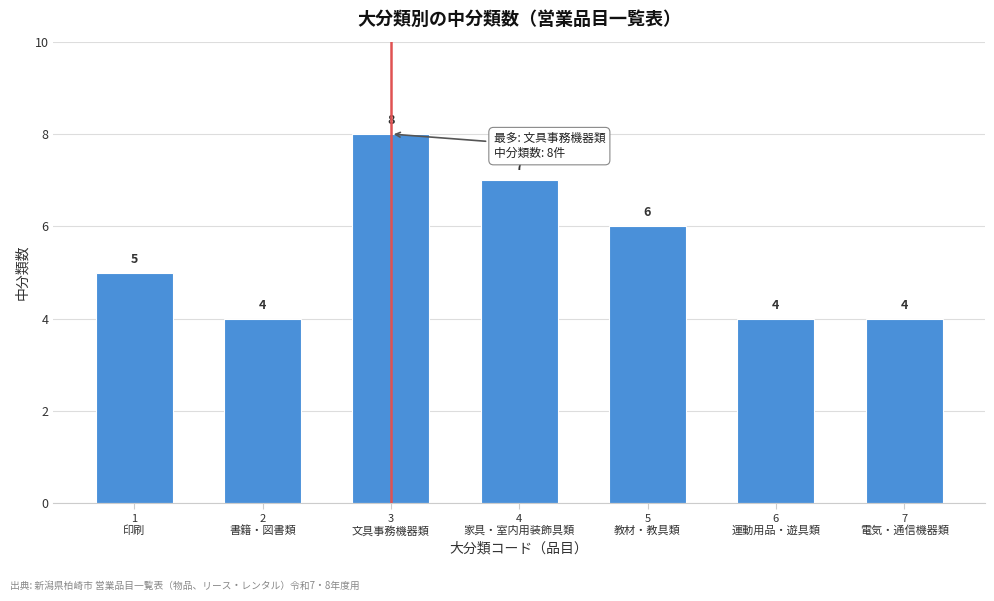

Reading left to right, what are all the values shown in this chart?

5	4	8	7	6	4	4